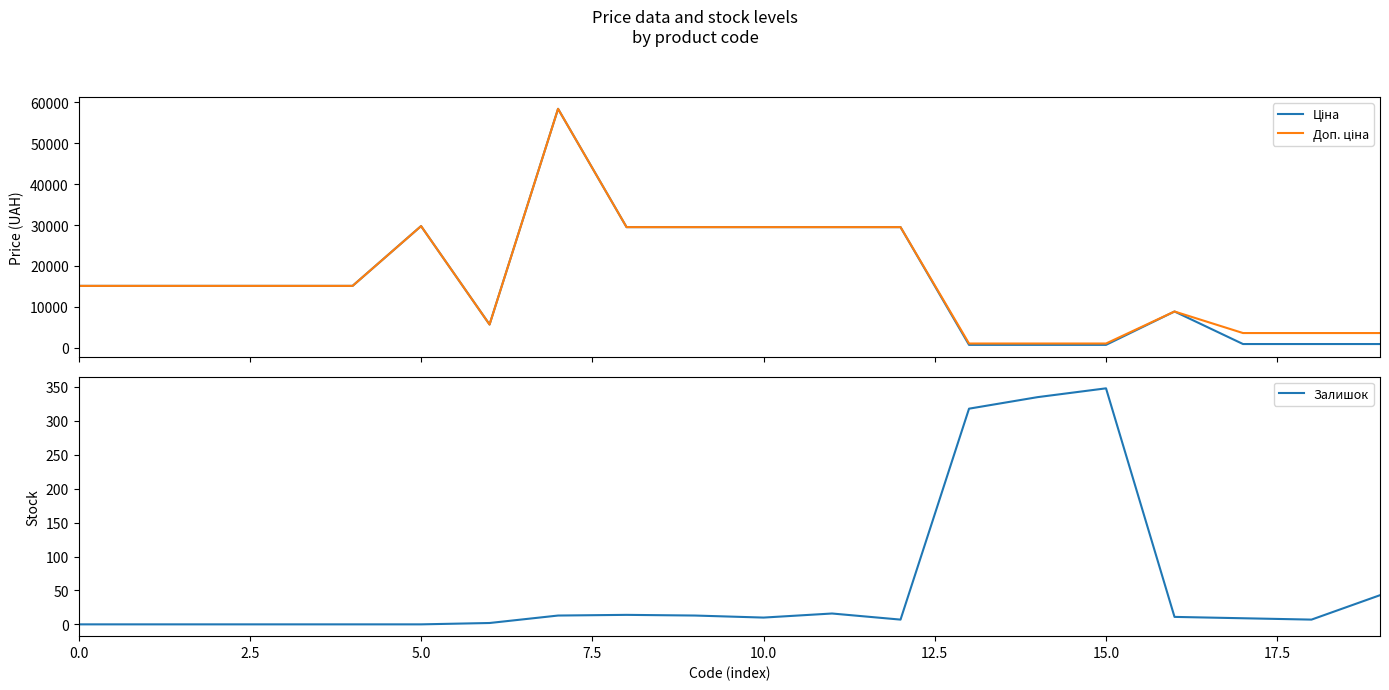

Which category has the highest value in the Залишок series?

15.0